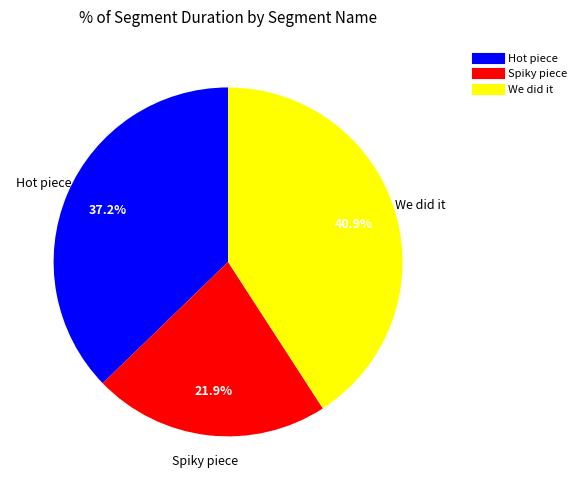

What portion of the pie excludes Spiky piece?

78.1%